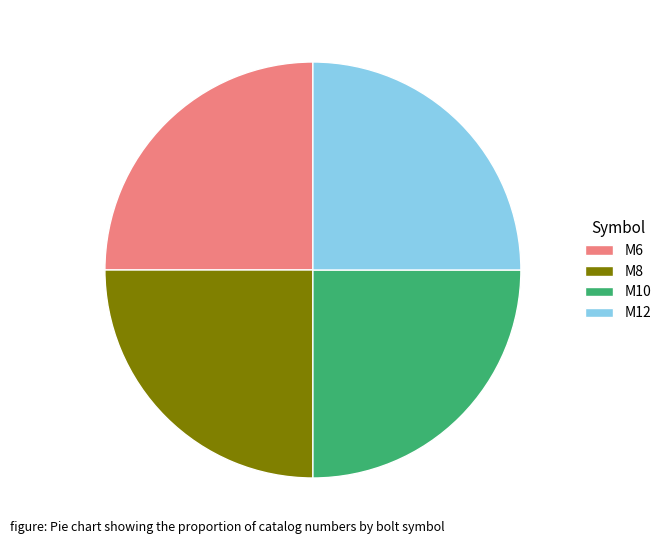

The M12 slice represents 25% of the pie. True or false?

True